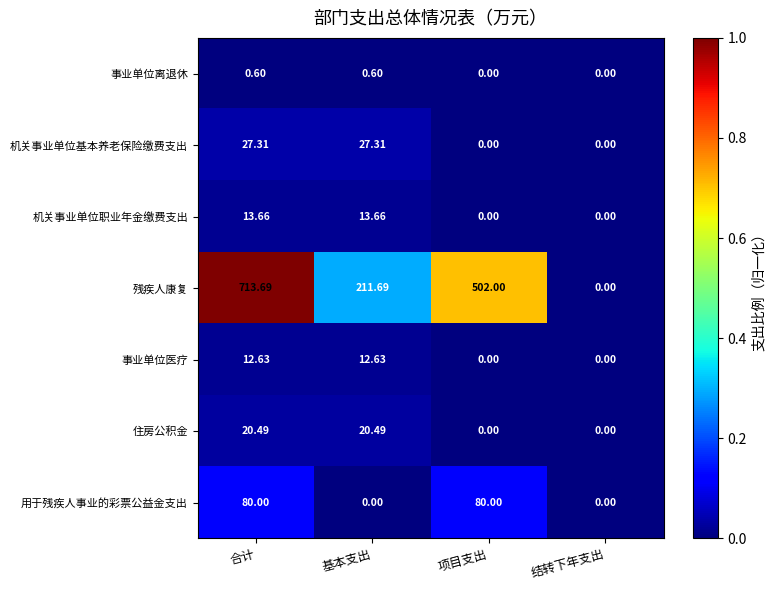

Which series has the widest spread of values?

残疾人康复